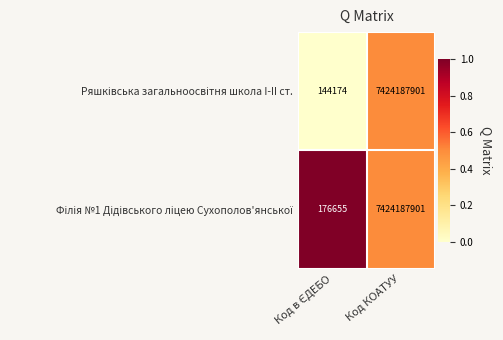

What is the smallest value displayed?

144174